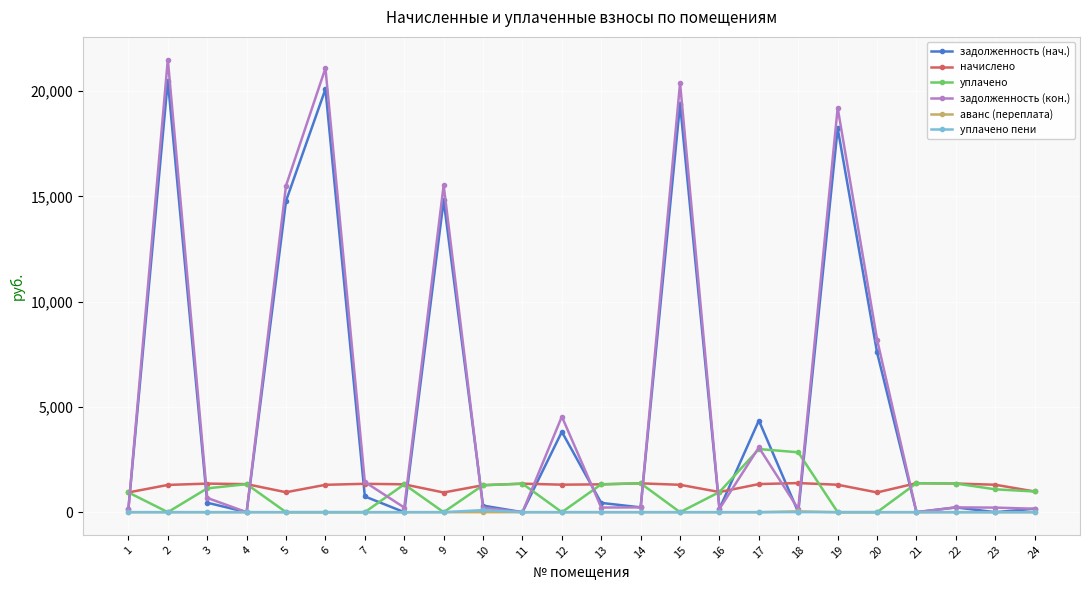

What is the highest value of the уплачено пени series?

99.2